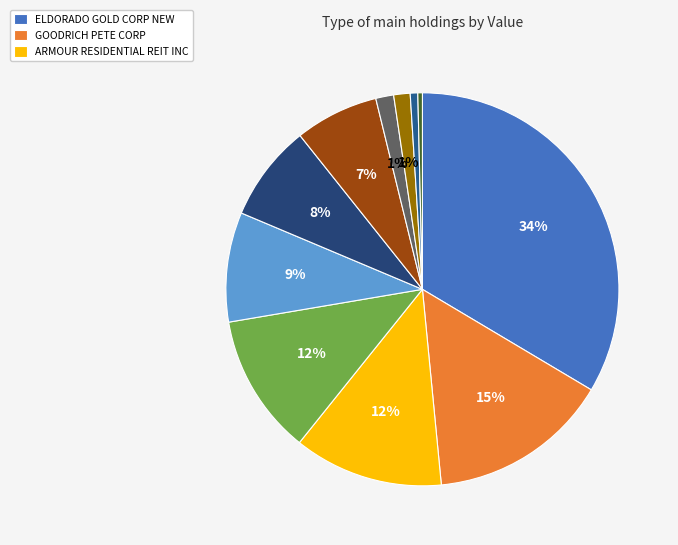

How many slices are in this pie chart?

11